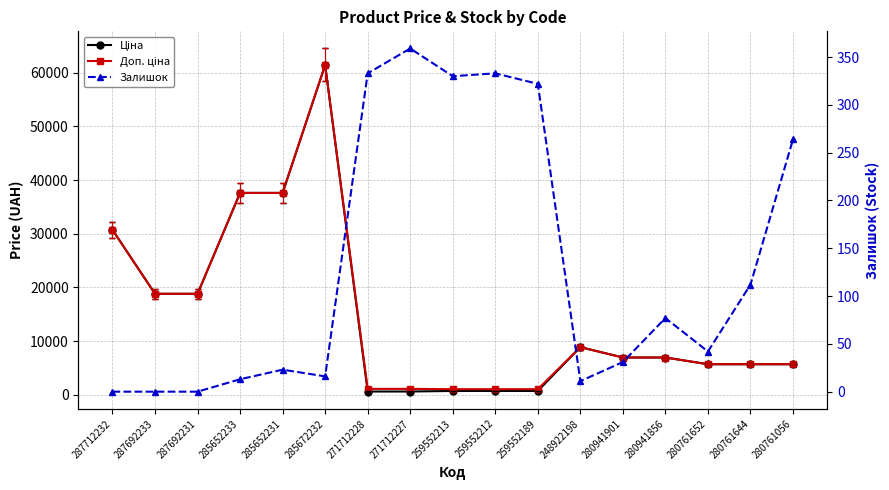

True or false: Ціна and Залишок cross at least once.

False